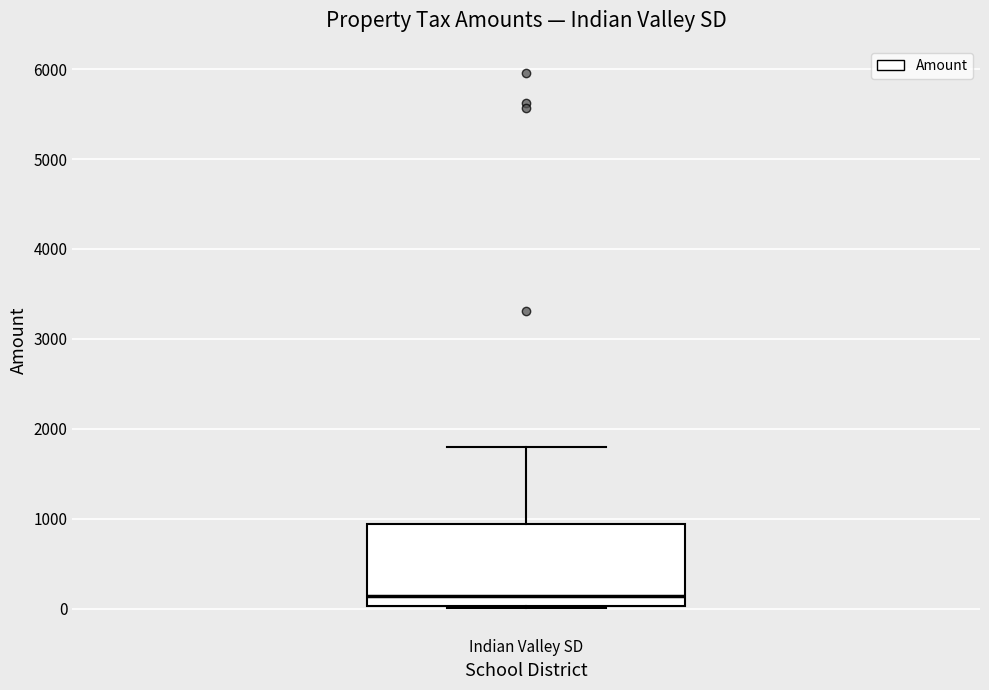

Transcribe this box plot: give where the median line is, the range the box spans, and where the two whiskers end, as read against the y-axis. The values are not printed on the chart, so give them approximately, as read against the axis.

median 100, box 0 to 900, whiskers 0 to 1800